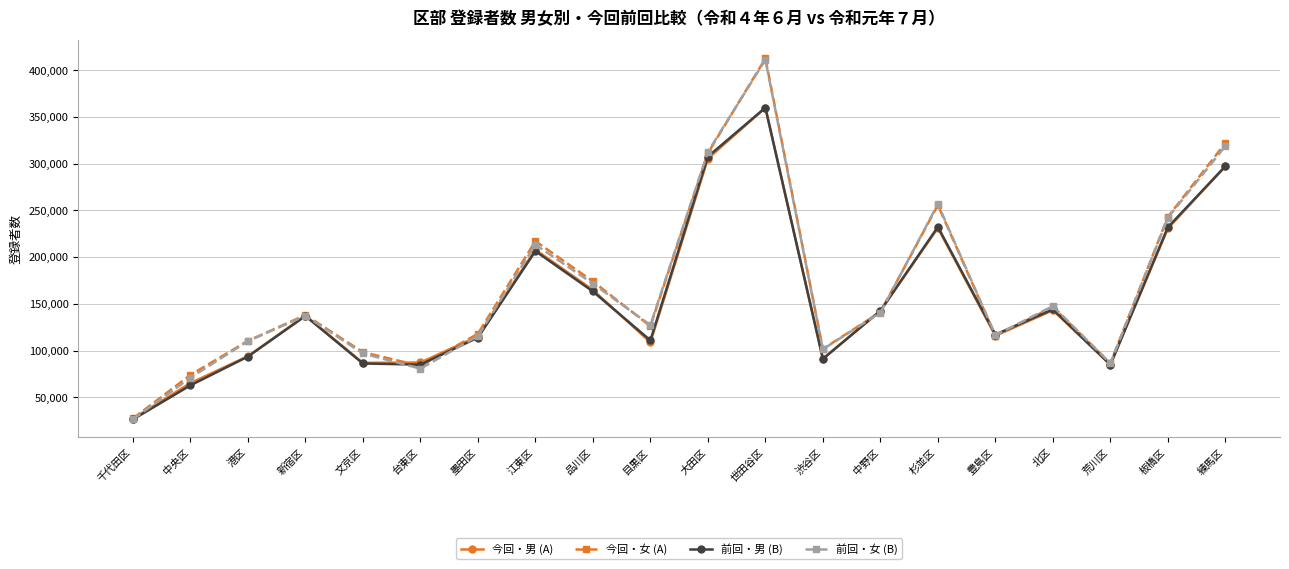

What is the highest value of the 前回・男 (B) series?

360073